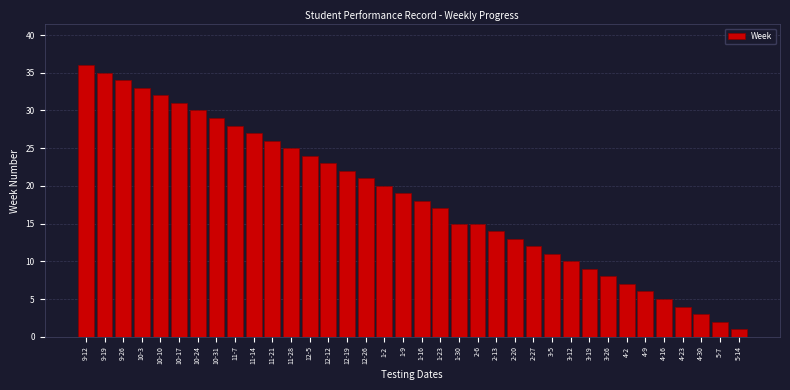

What is the average value?

18